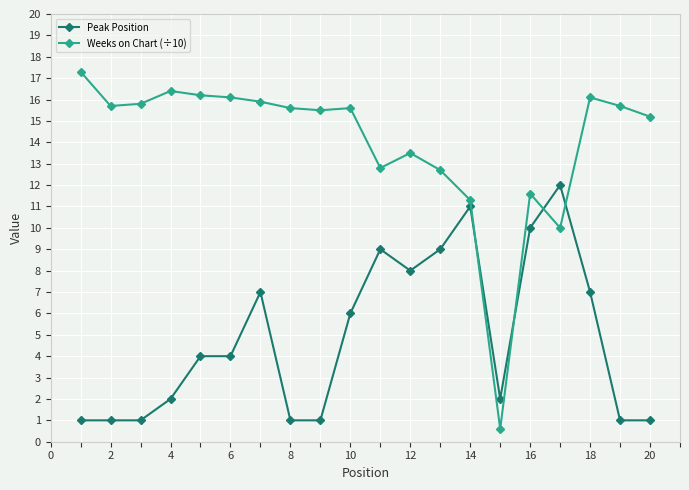

What is the difference between the maximum and second lowest values in the Weeks on Chart (÷10) series?

7.3